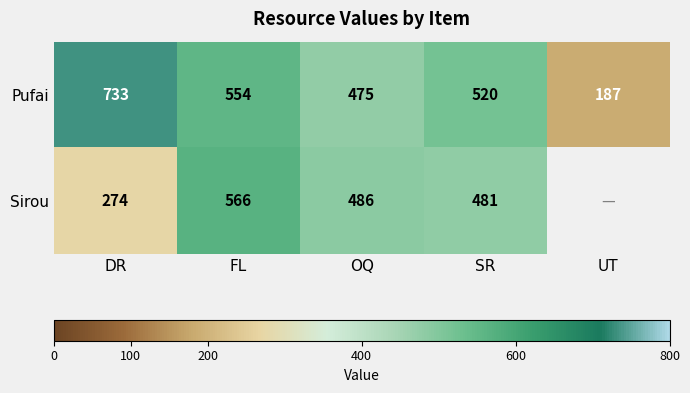

Which category has the highest value across all series?

DR